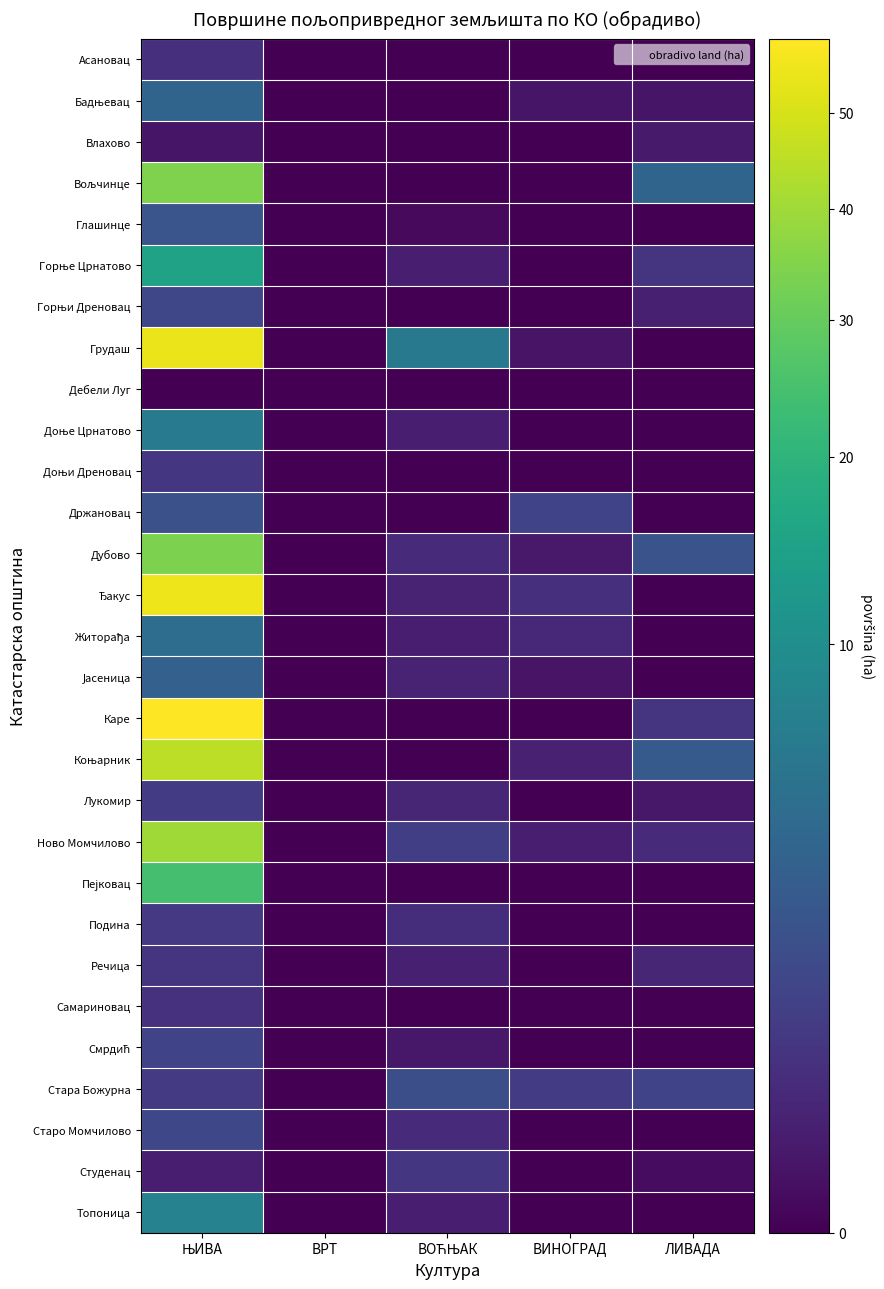

What is the total value across all series at ЊИВА?

397.1